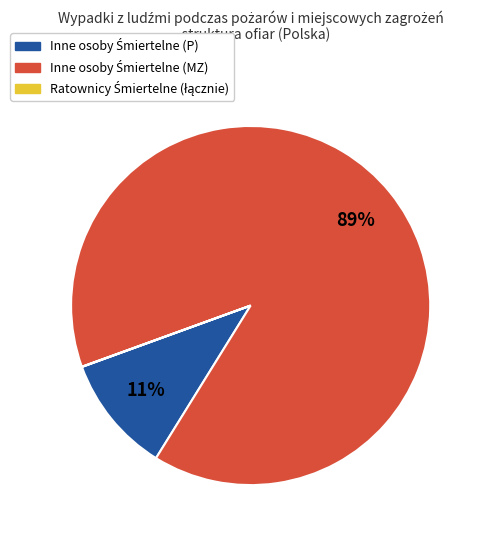

Is there a majority slice in this chart?

Yes